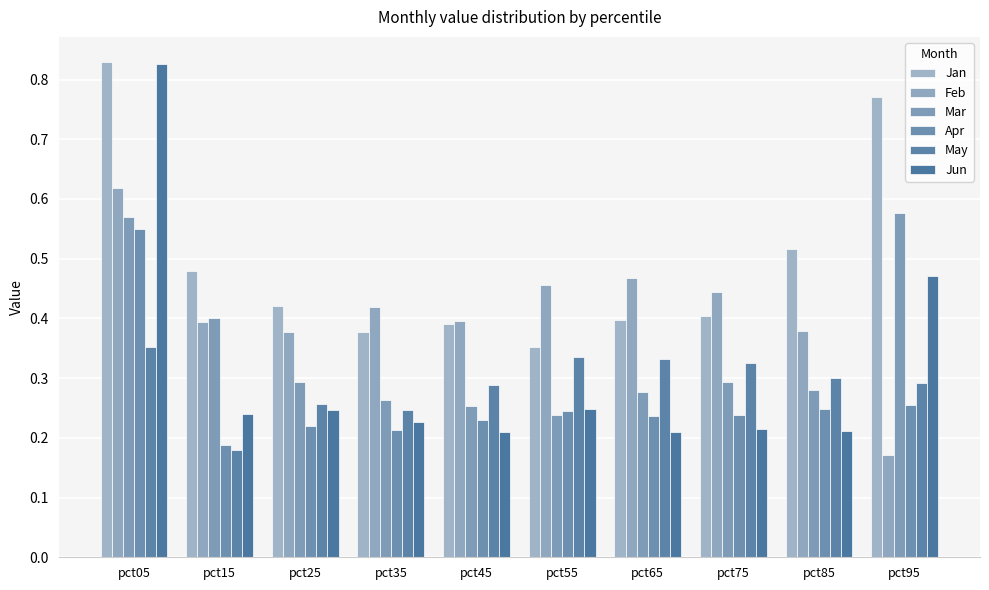

Which series has the widest spread of values?

Jun